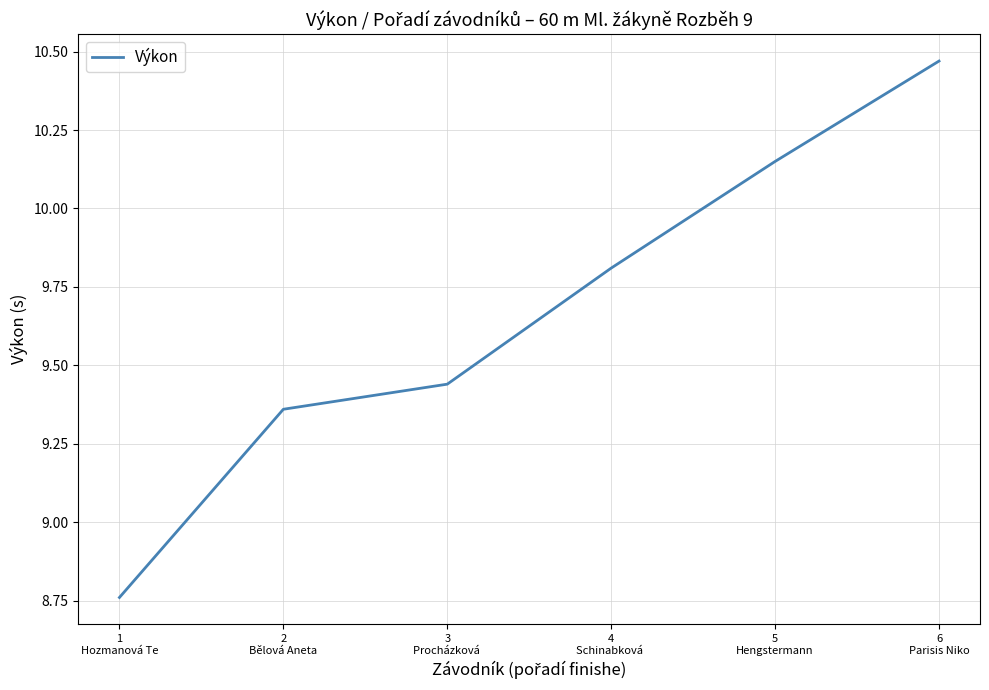

What is the change in value from 3
Procházková  to 5
Hengstermann?

+0.7